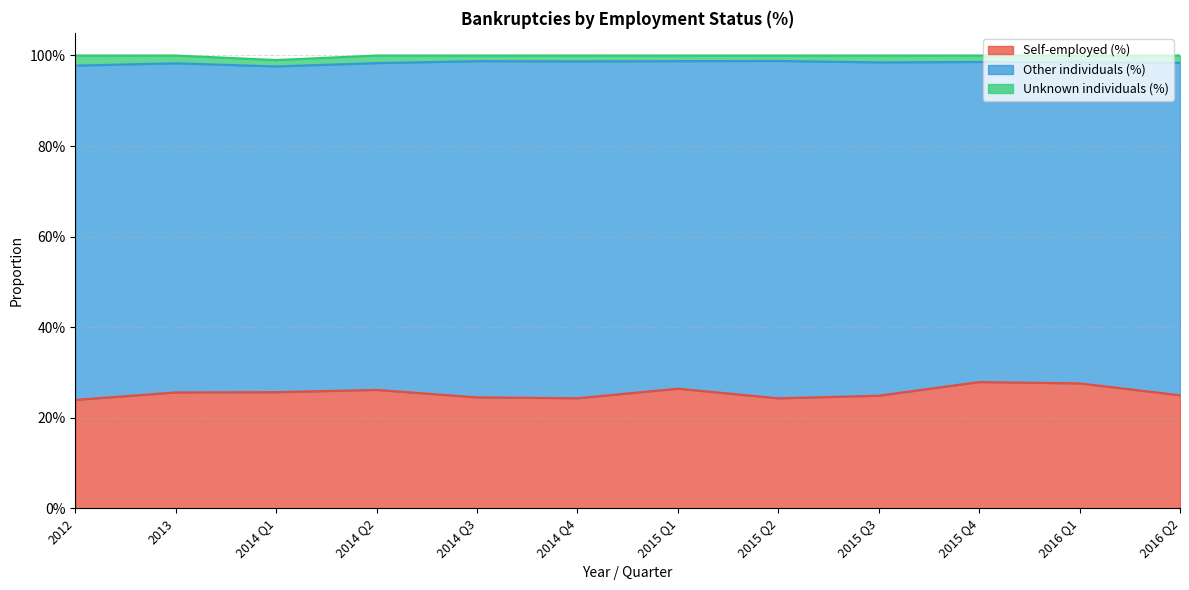

Which series has the widest spread of values?

Self-employed (%)